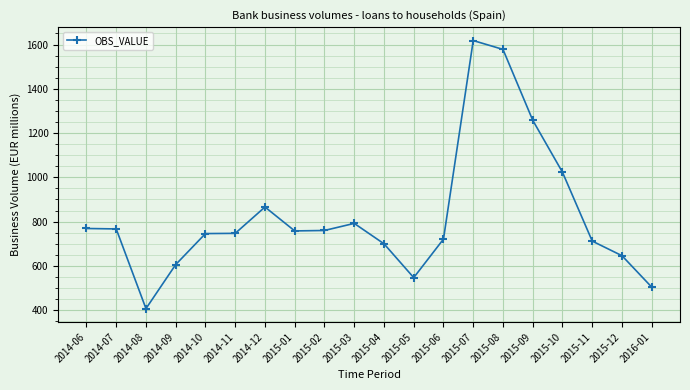

What is the sum of all values?

16525